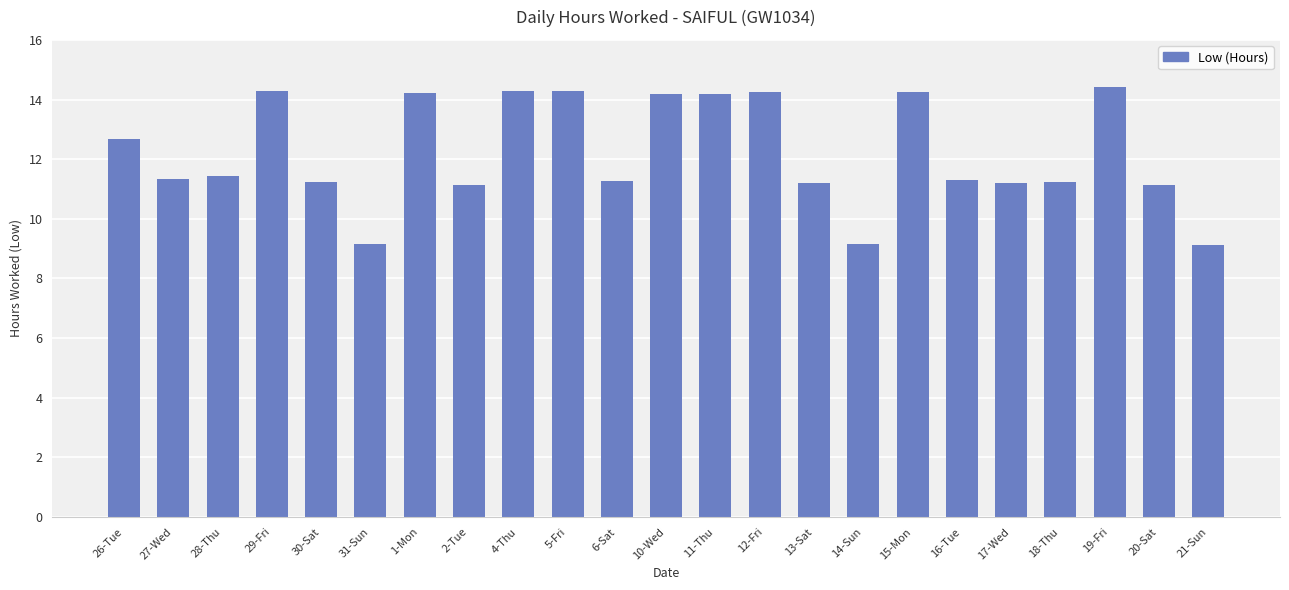

What is the greatest value displayed?

14.4